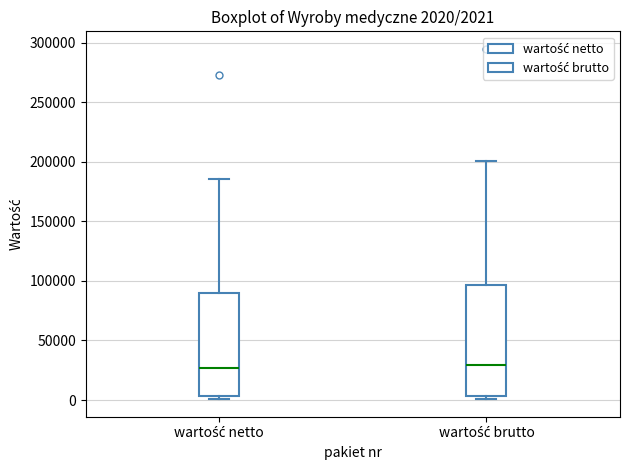

Which box is the tallest, from its lower edge to its upper edge?

wartość brutto